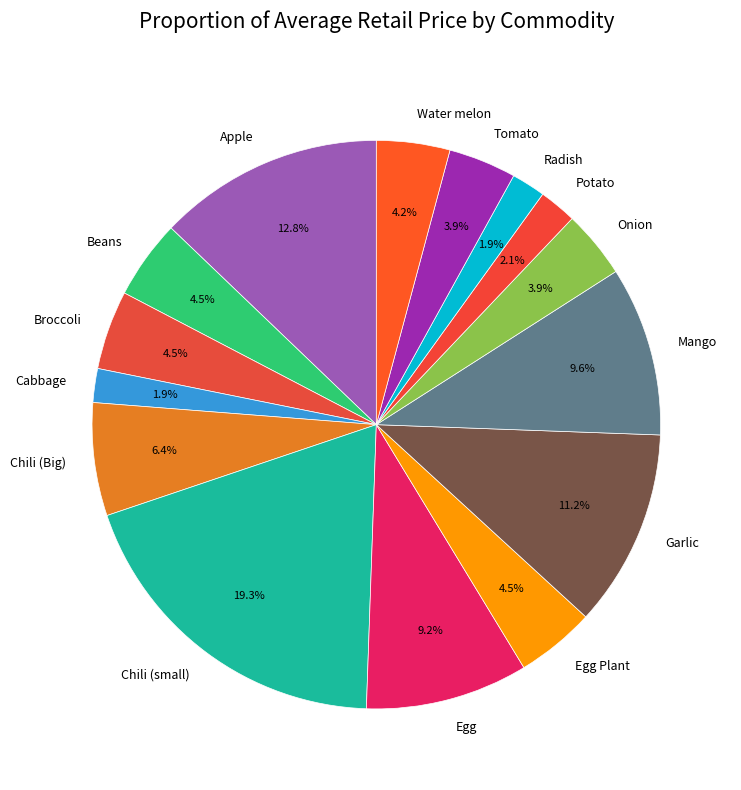

Which slice is the largest?

Chili (small)